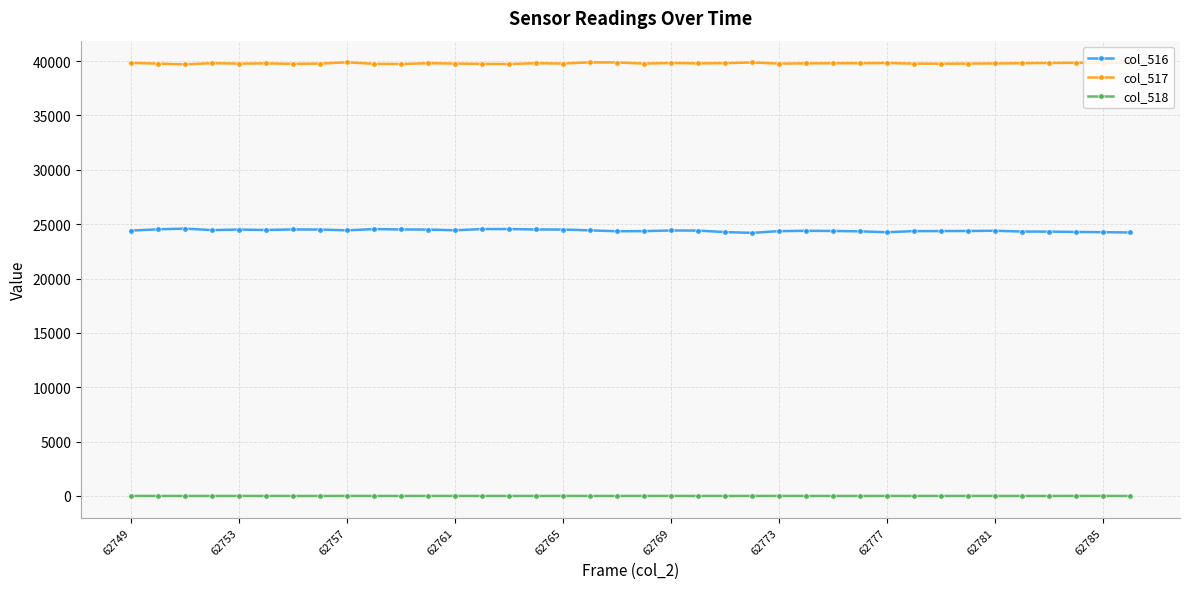

True or false: col_518 has more than 2 points higher than both neighbors.

True